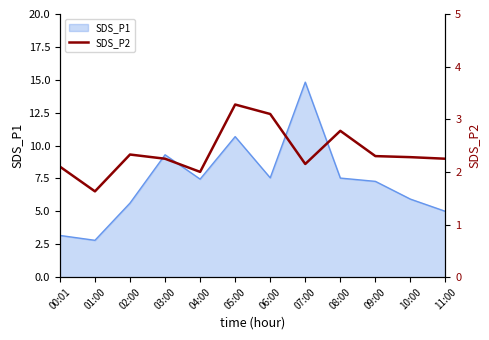

What is the difference between the maximum and second lowest values?

1.3